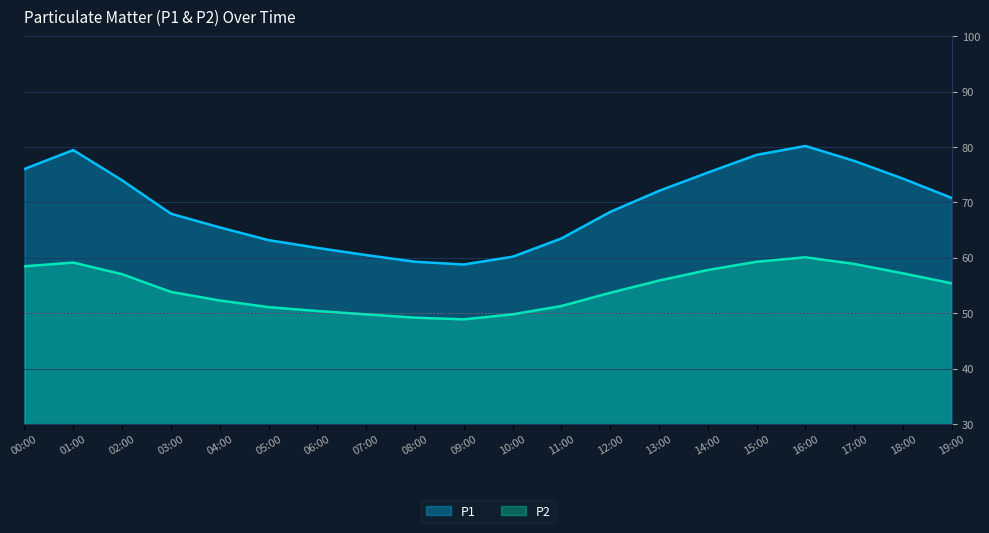

True or false: P1 and P2 intersect in this chart.

False